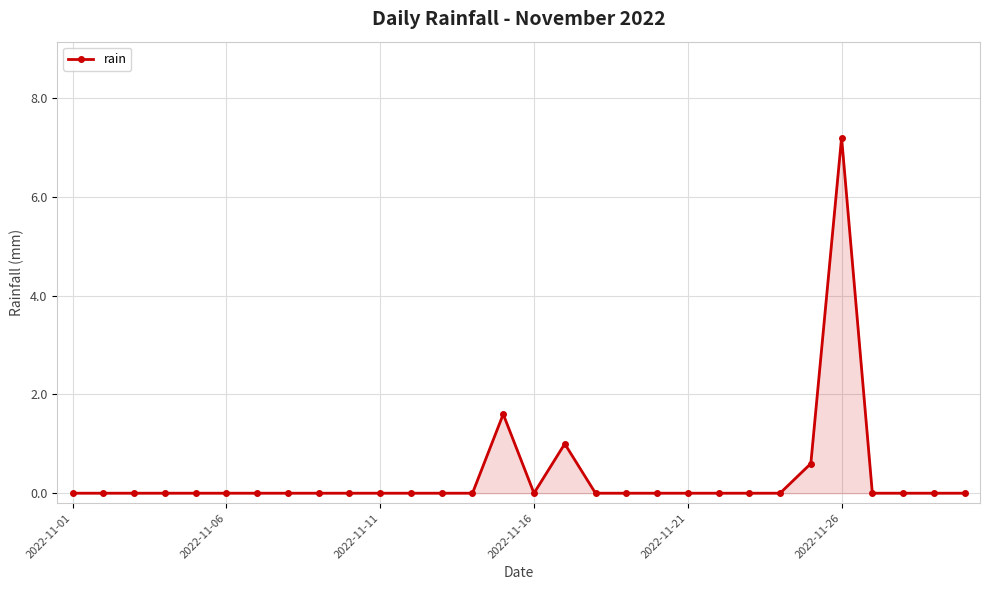

What is the average value?

0.3